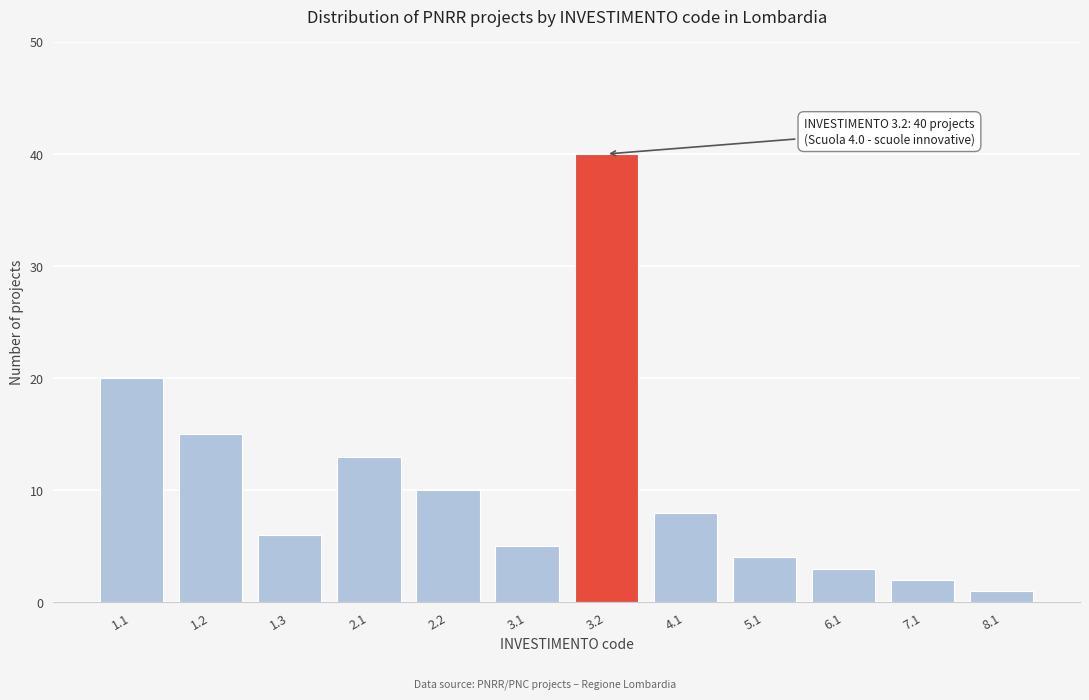

Reading left to right, list all the values displayed in this chart.

20	15	6	13	10	5	40	8	4	3	2	1